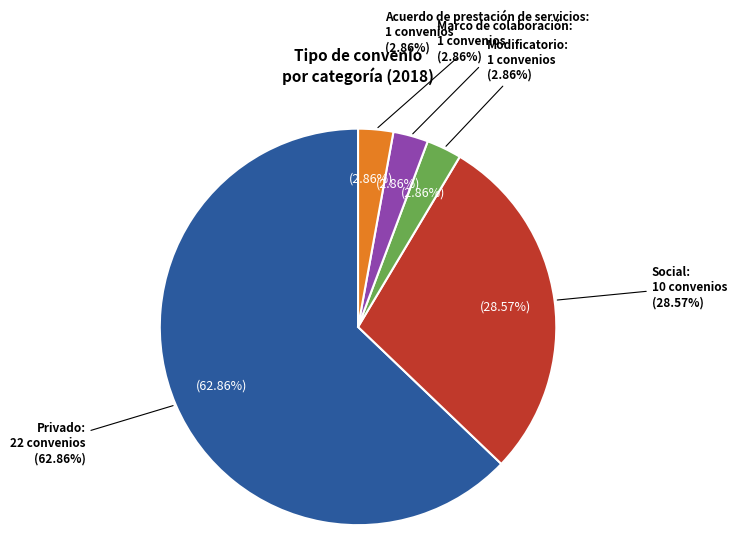

The Marco de Colaboración slice represents 1% of the pie. True or false?

False